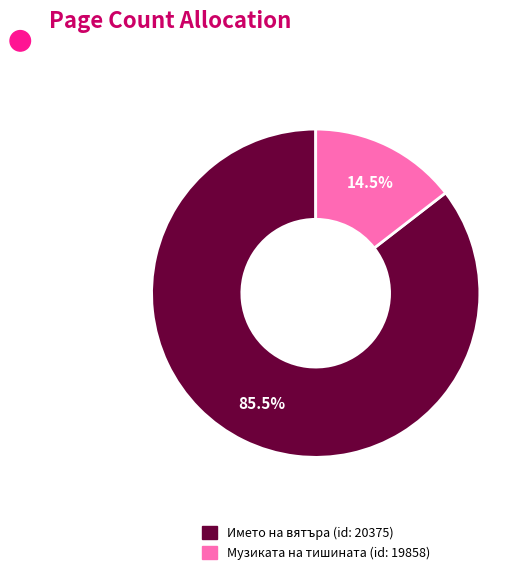

Rank the categories by value from lowest to highest.

Музиката на тишината (id: 19858), Името на вятъра (id: 20375)